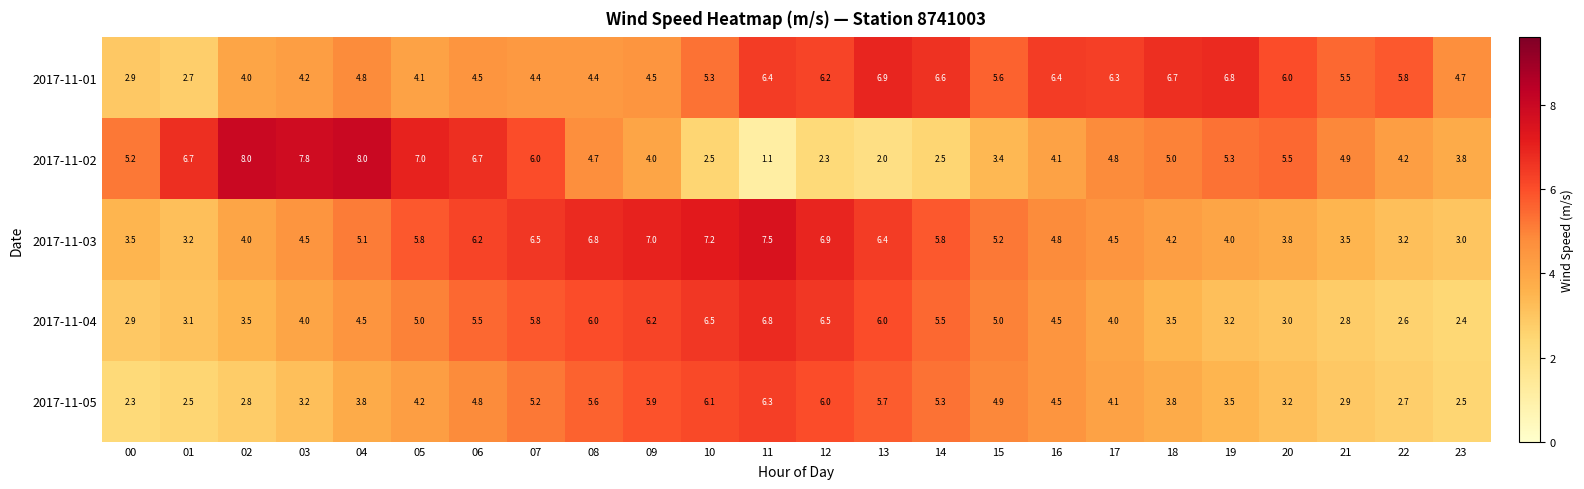

The 2017-11-01 series shows 4.6 at 01. True or false?

False